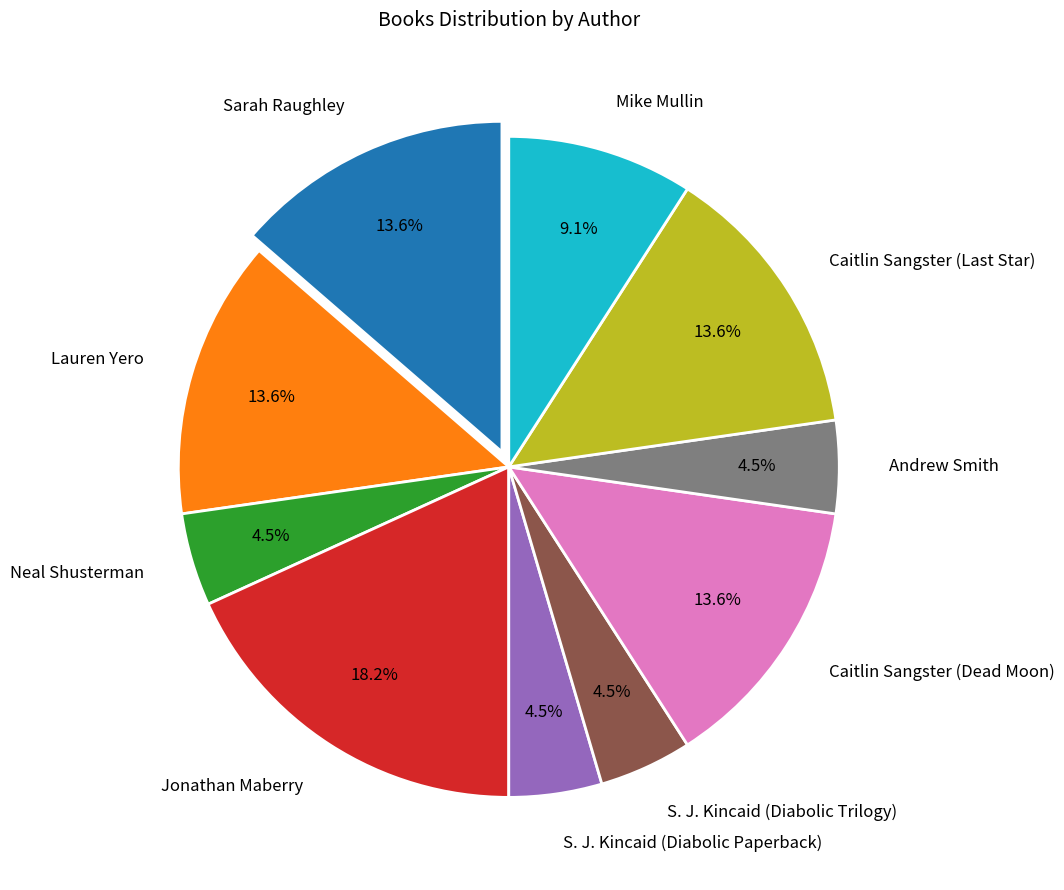

Which category has the biggest portion of the pie?

Jonathan Maberry